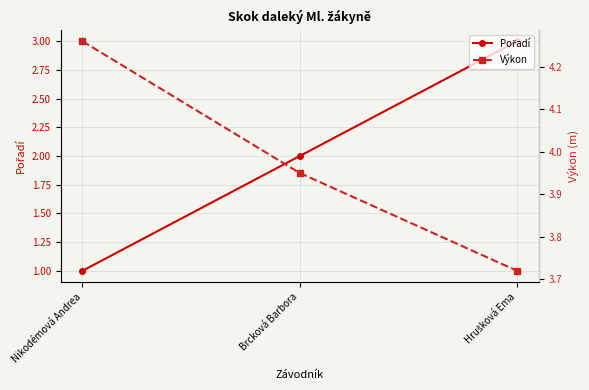

At Brcková Barbora, list the series in order from largest to smallest.

Výkon, Pořadí